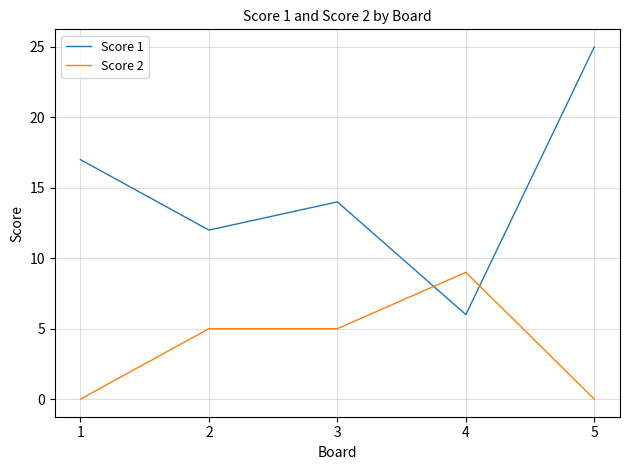

What is the difference between the highest and lowest values at 1?

17